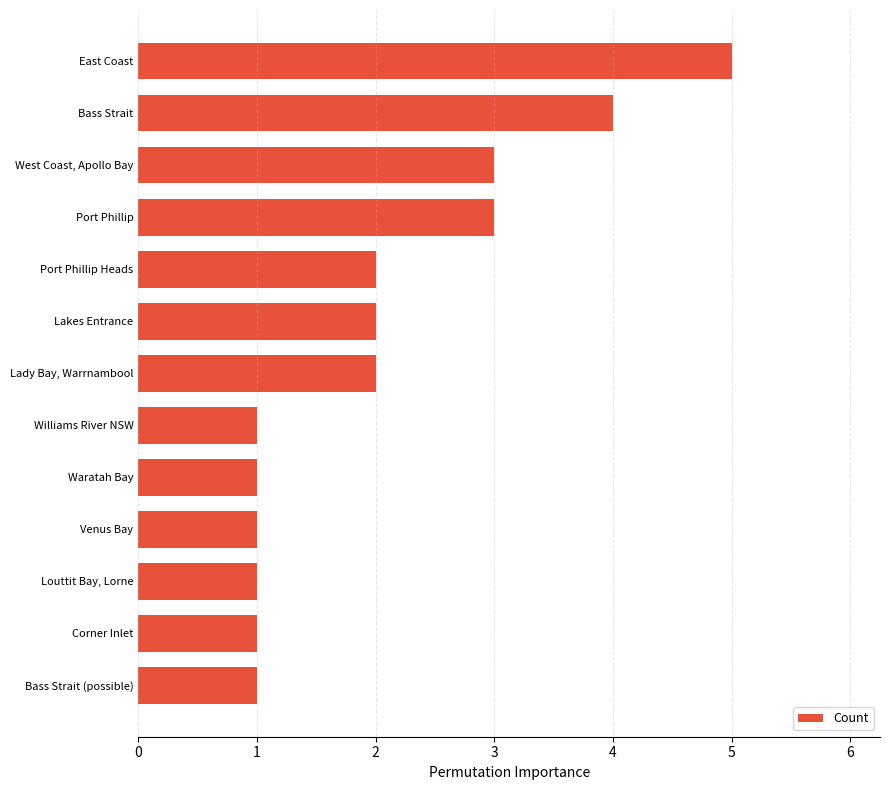

Reading bottom to top, extract all data points from this chart.

1	1	1	1	1	1	2	2	2	3	3	4	5